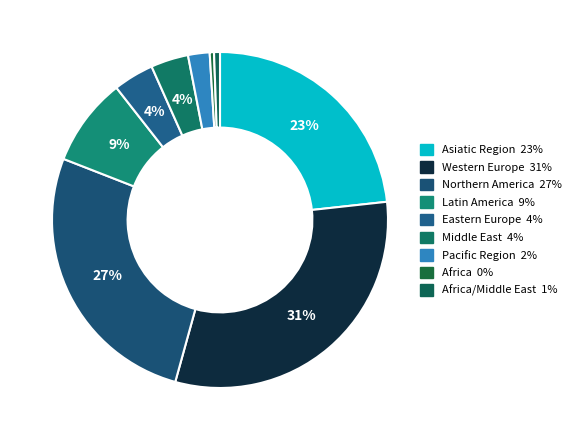

Count the number of slices in the pie.

9